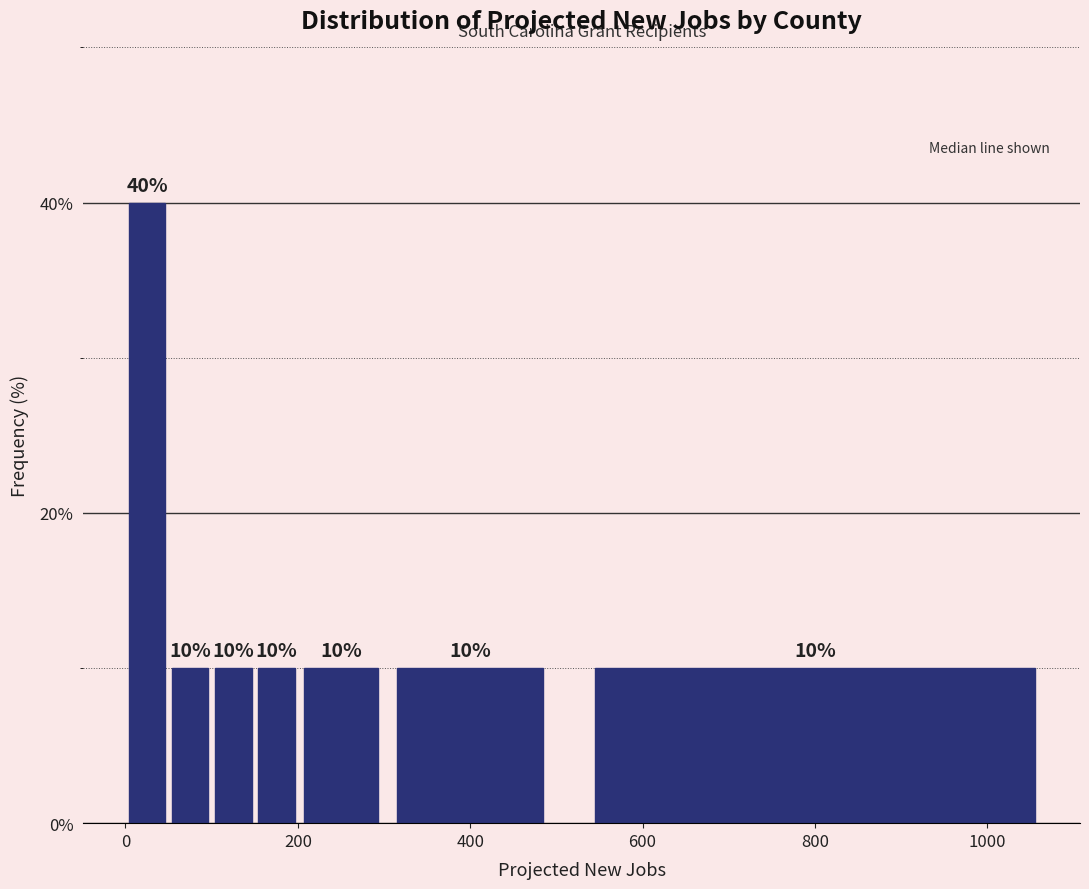

Read against the x-axis, roughly where is the centre of the tallest bar?

20